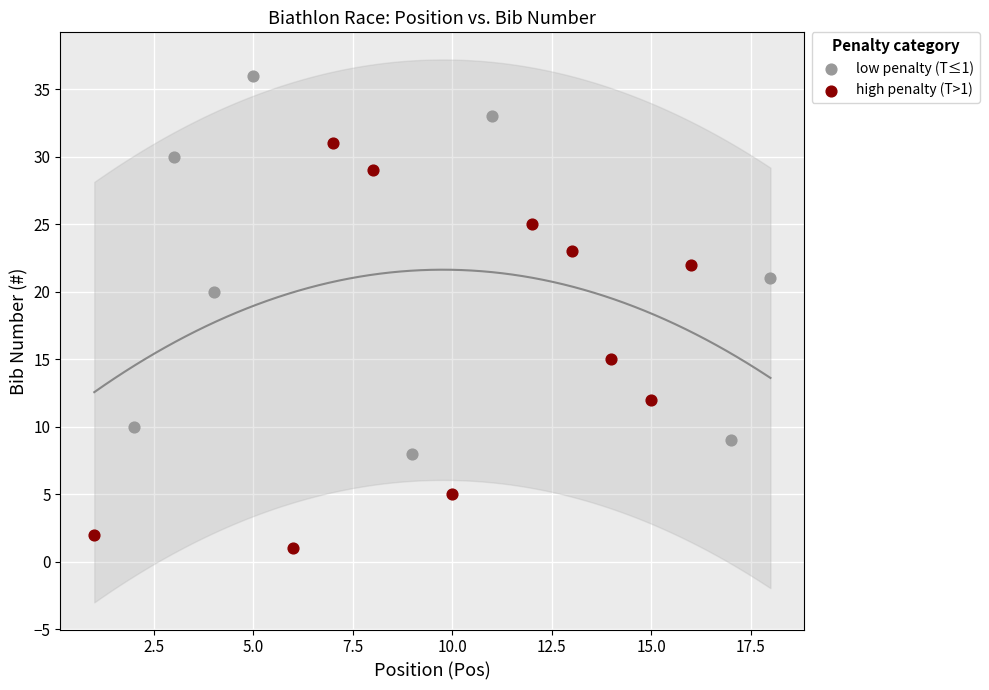

What are all the series names shown in the legend?

low penalty (T≤1), high penalty (T>1)